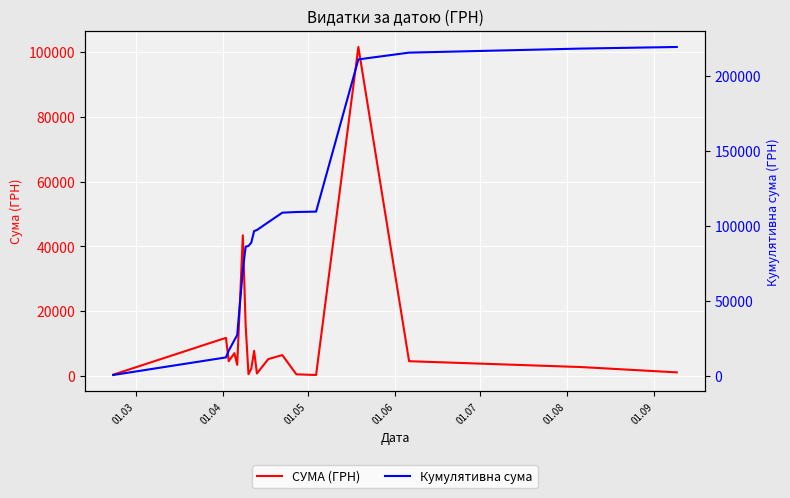

True or false: Кумулятивна сума and СУМА (ГРН) intersect in this chart.

False